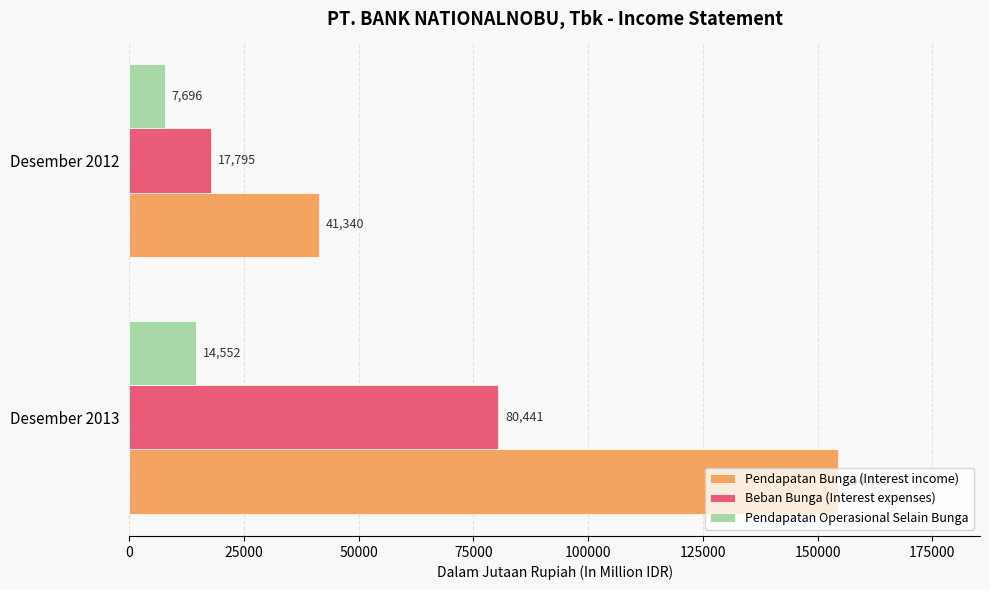

What is the minimum value shown in the chart?

7696